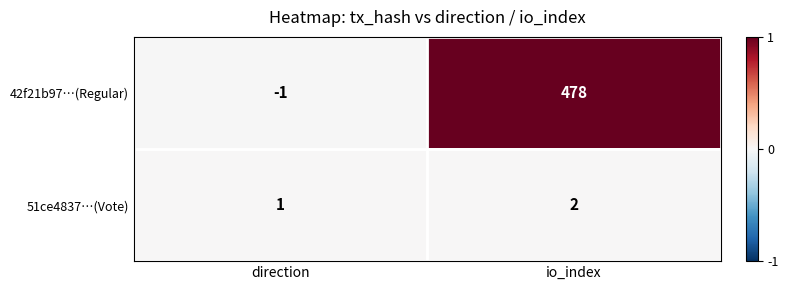

List the series in order of their peak value, lowest first.

51ce4837…(Vote), 42f21b97…(Regular)